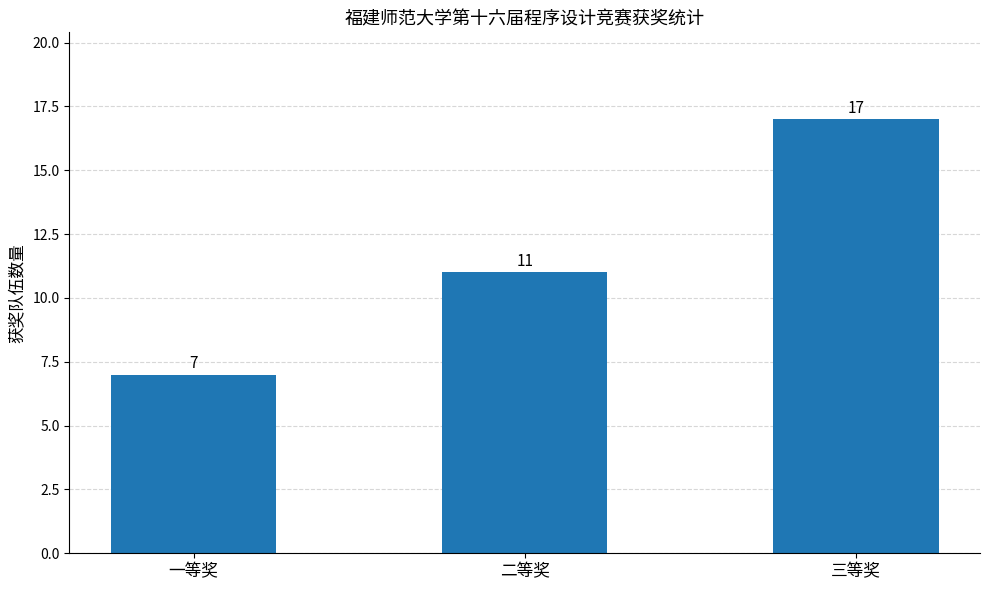

What is the average value?

12